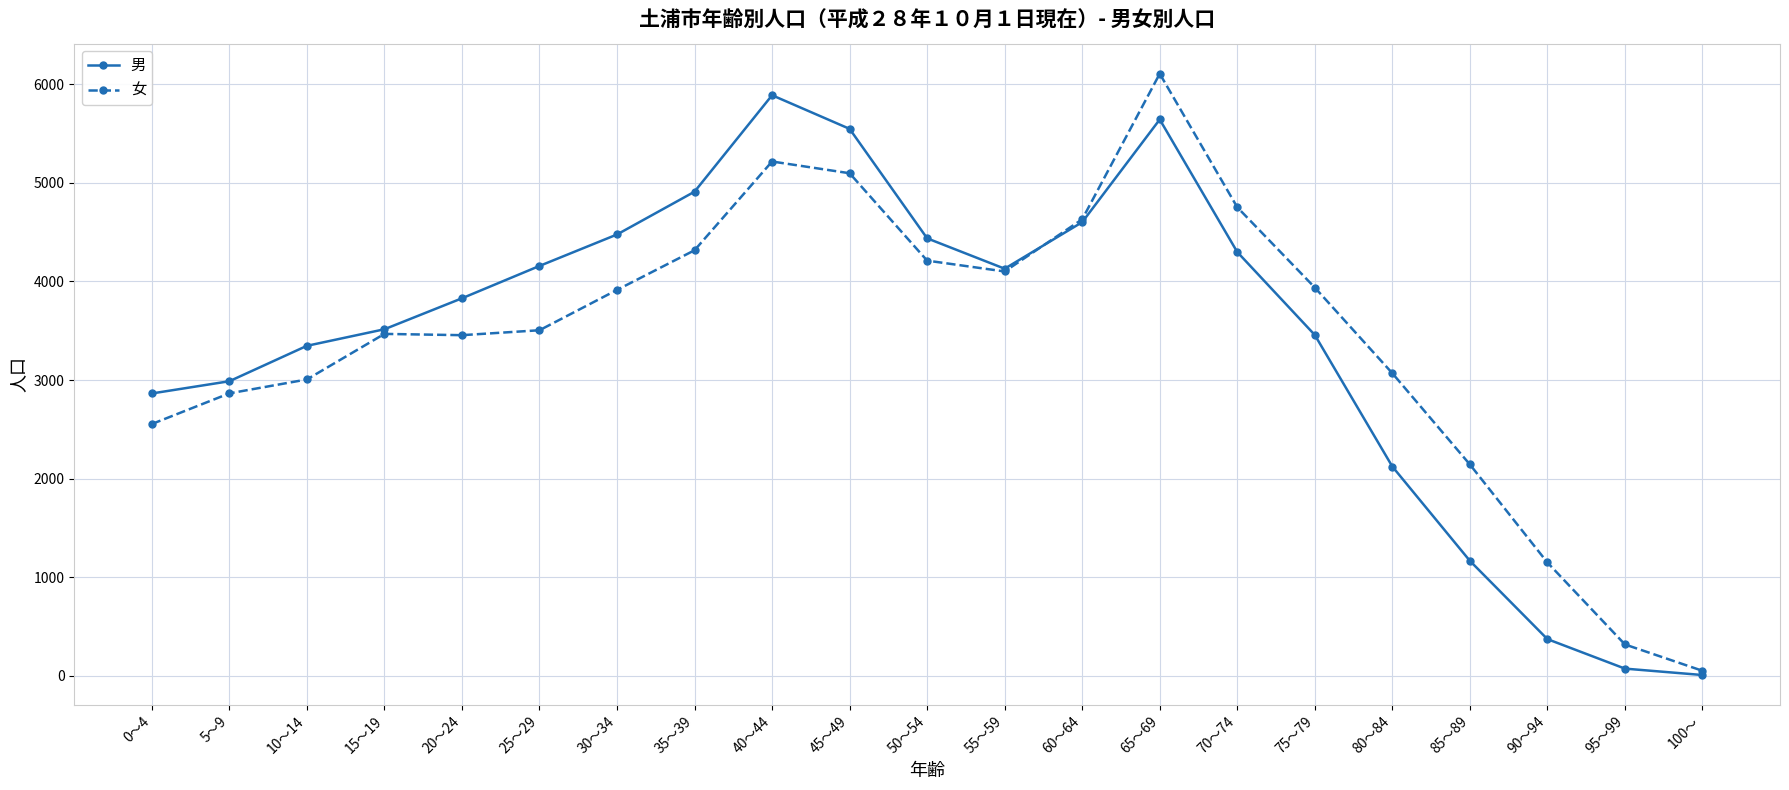

At which category does the chart reach its peak across all series?

65～69